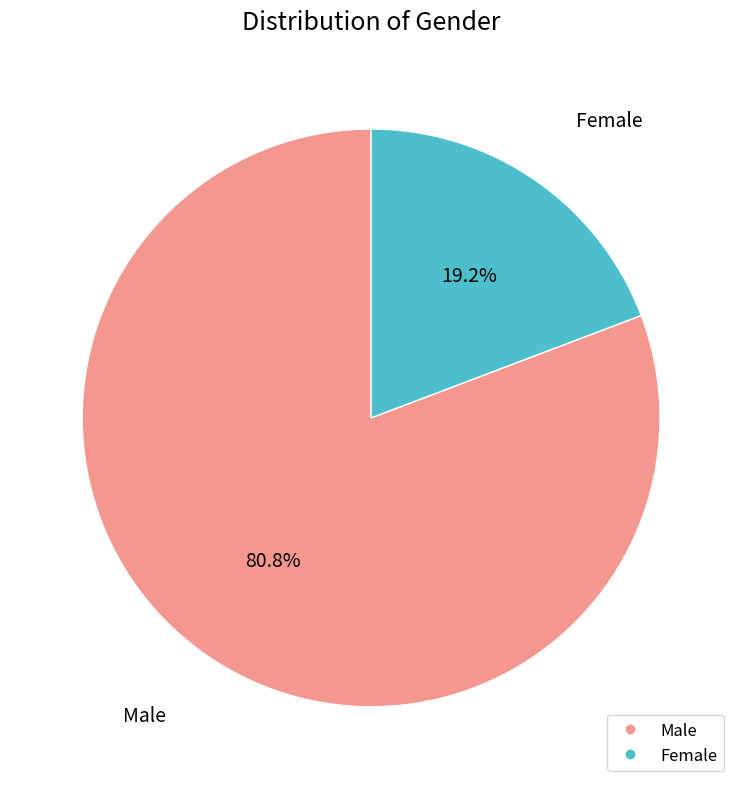

What is the ratio of the value at Female to the value at Male?

0.2